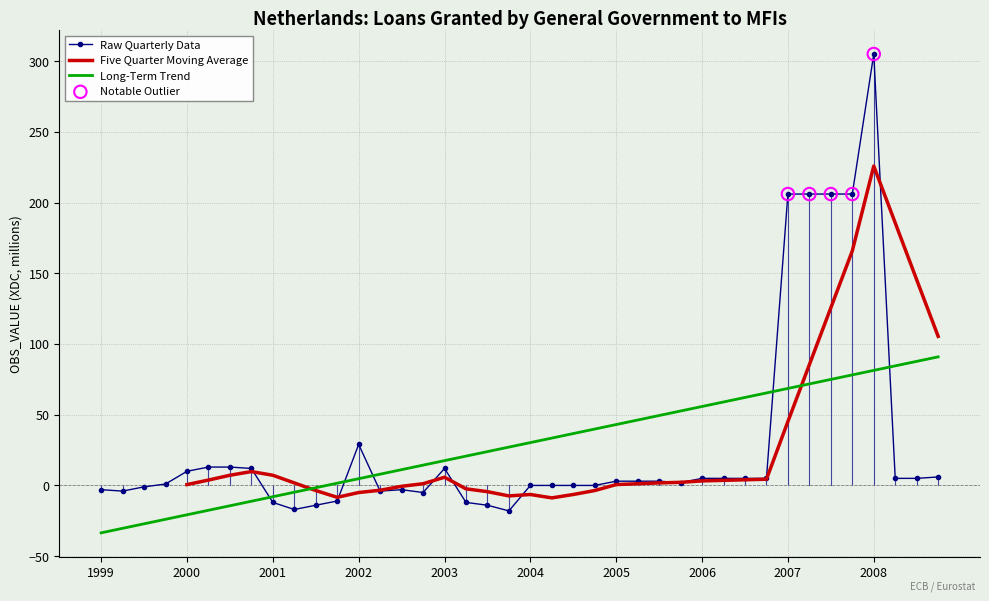

Approximately how many times larger is the value at 2007-Q4 compared to 2005-Q3?

68.7